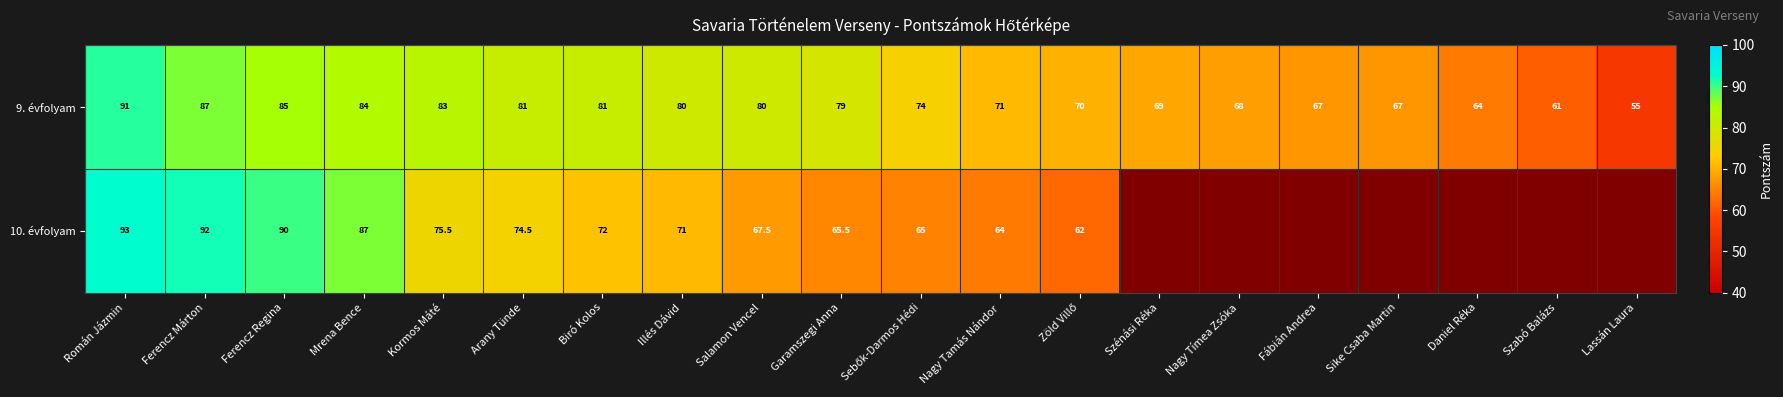

Where does the 9. évfolyam series first go above 79?

Román Jázmin